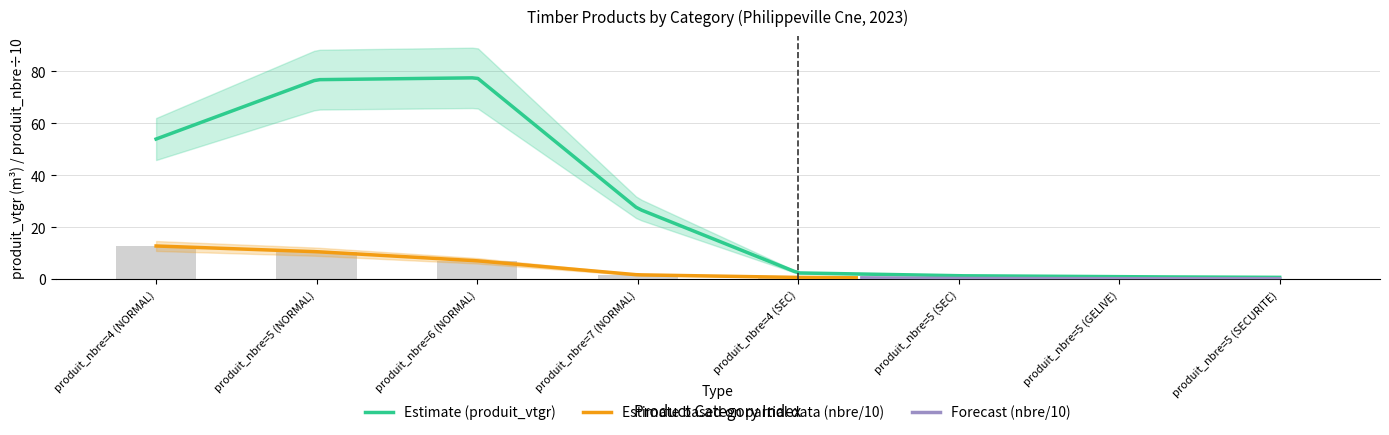

What is the minimum value for produit_nbre?

1.0